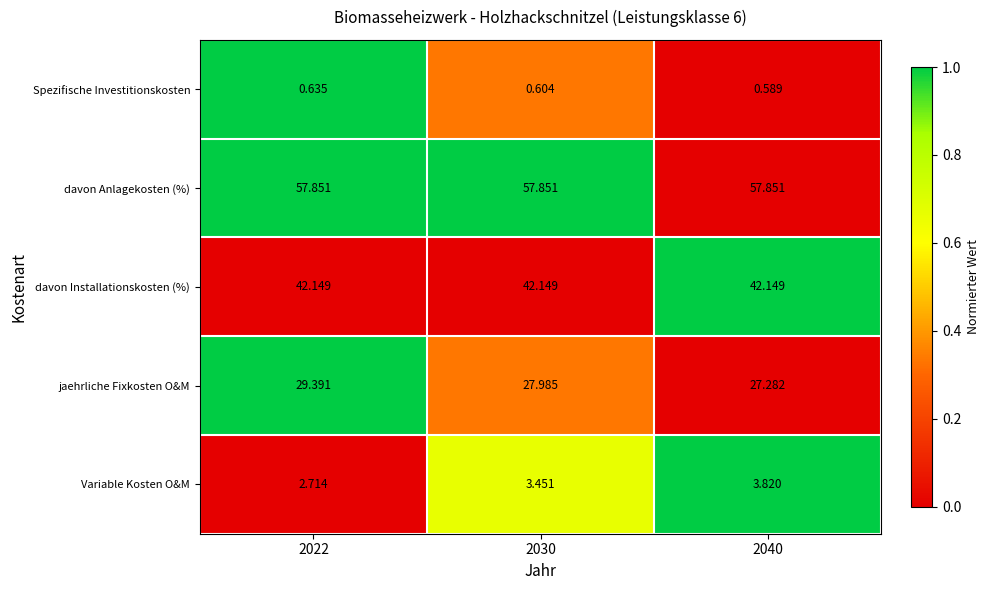

List the series in order of their peak value, lowest first.

Spezifische Investitionskosten, Variable Kosten O&M, jaehrliche Fixkosten O&M, davon Installationskosten (%), davon Anlagekosten (%)